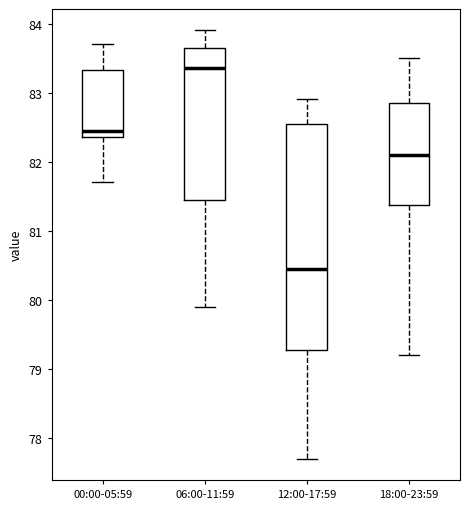

Which box is the tallest, from its lower edge to its upper edge?

12:00-17:59